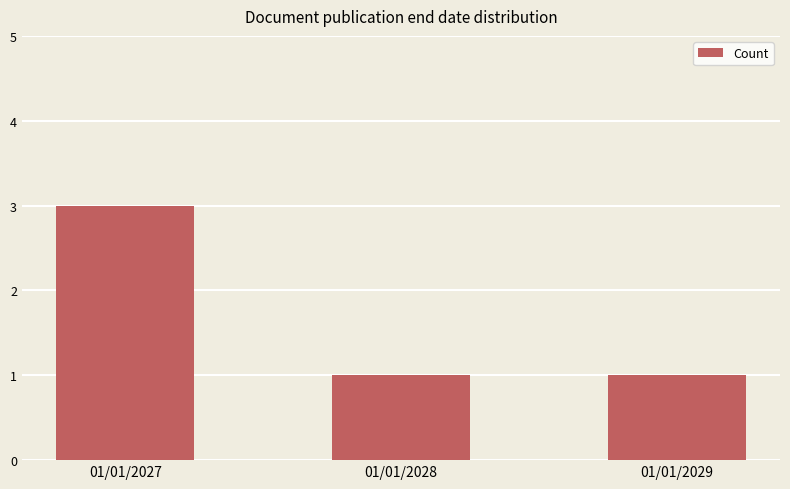

What is the greatest value displayed?

3